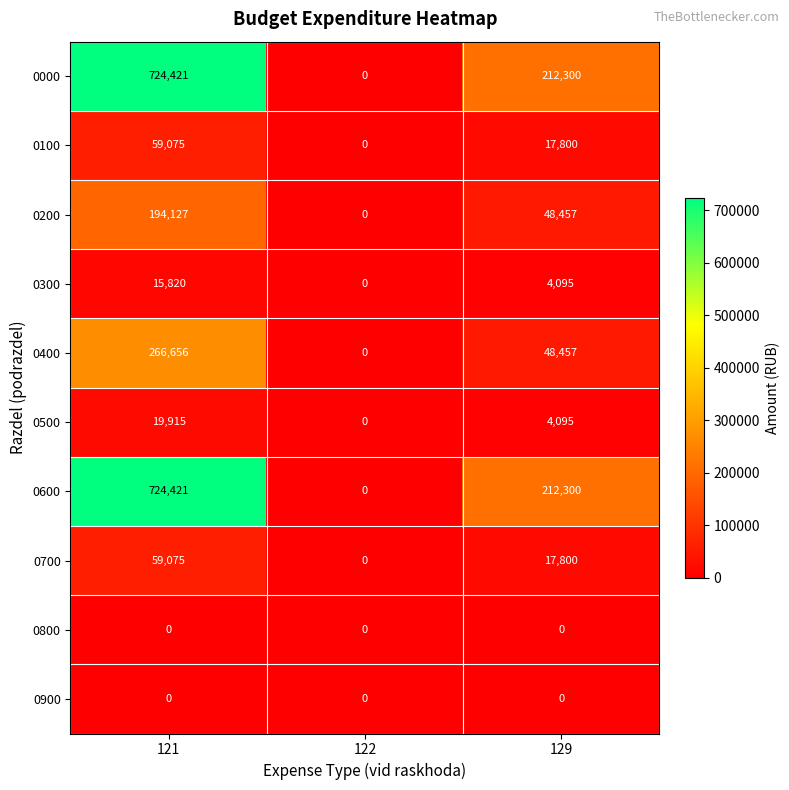

Is it true that 0400 equals 172177 at 121?

False